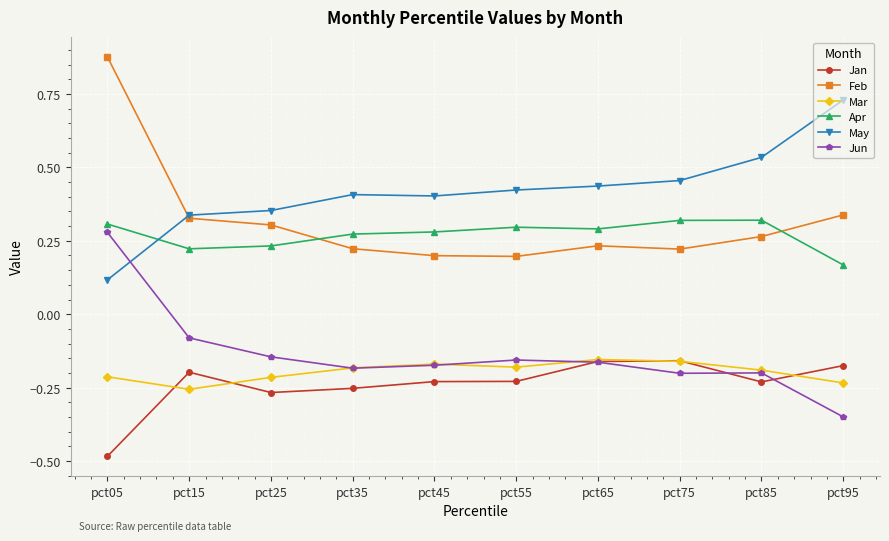

True or false: Apr and Jan cross at least once.

False